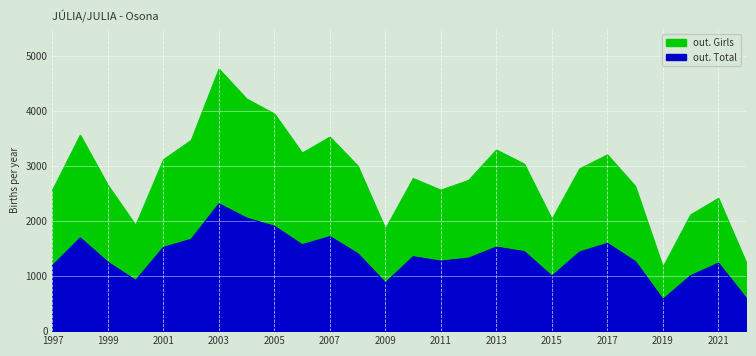

At how many categories does at least one series exceed 2931?

13